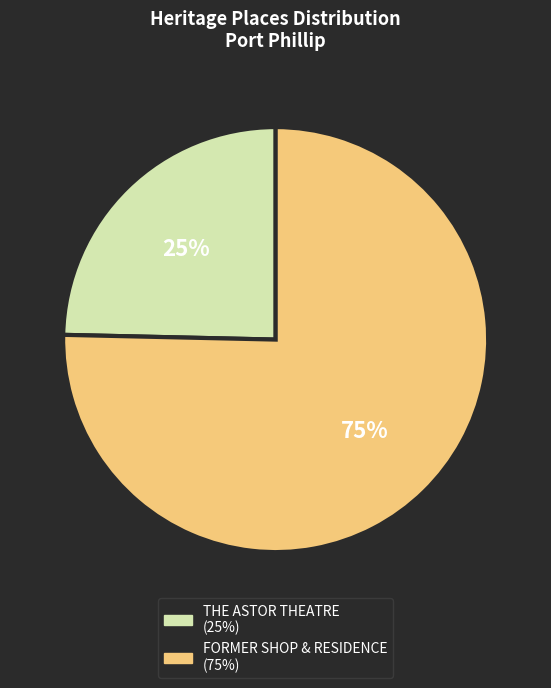

Between THE ASTOR THEATRE and FORMER SHOP & RESIDENCE, which is larger?

FORMER SHOP & RESIDENCE